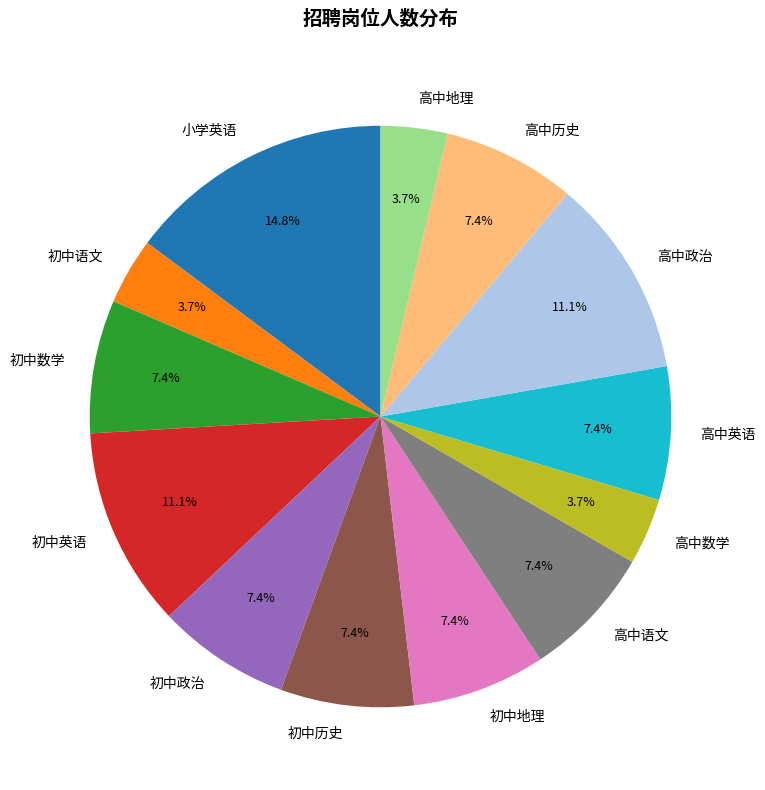

Is there any slice that represents more than half of the pie?

No